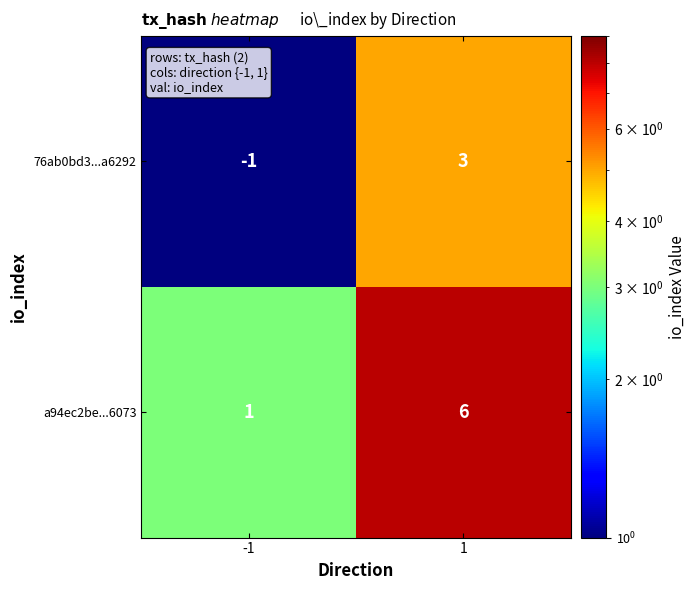

Which category has the highest value across all series?

1